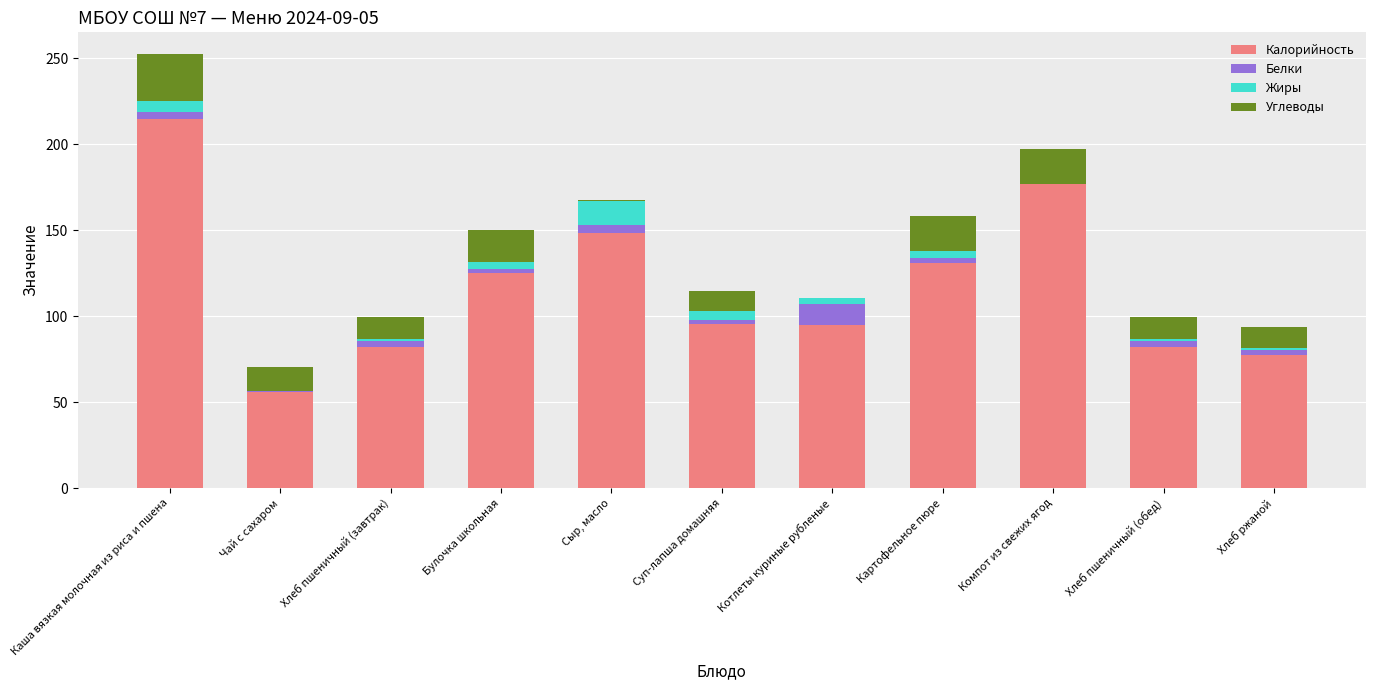

The Калорийность series shows 130.9 at Картофельное пюре. True or false?

True